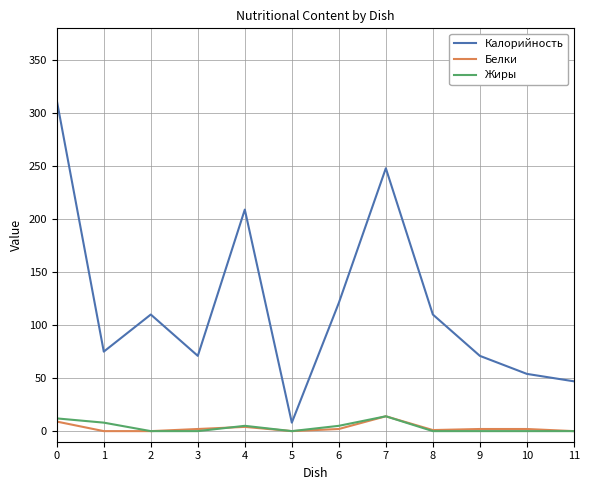

Between 1 and 6, which series saw the biggest shift?

Калорийность